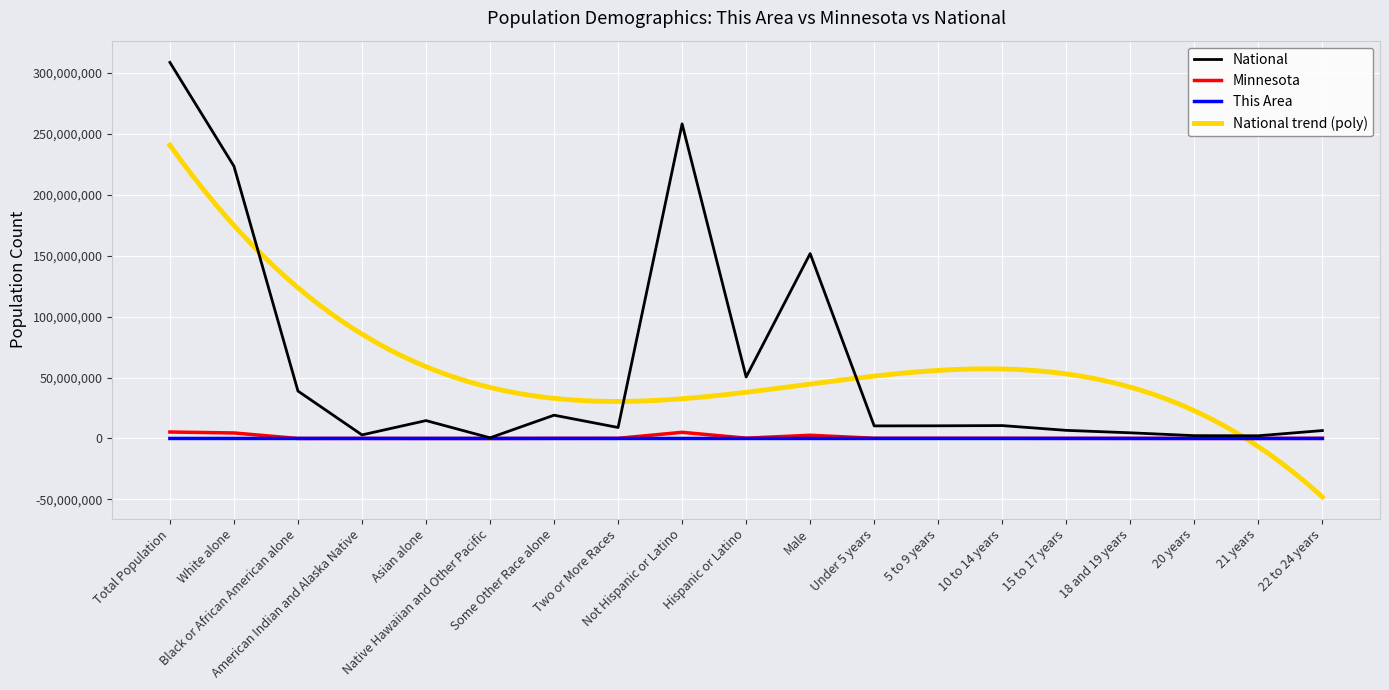

What is the total value across all series at Asian alone?

14678700